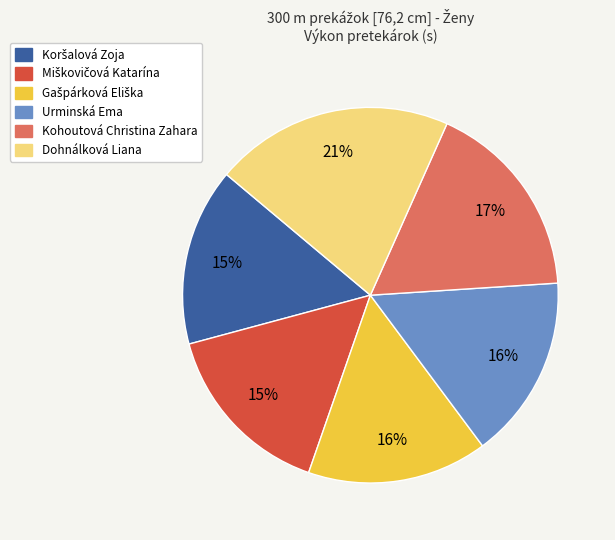

To the nearest percent, what is the average slice percentage?

17%